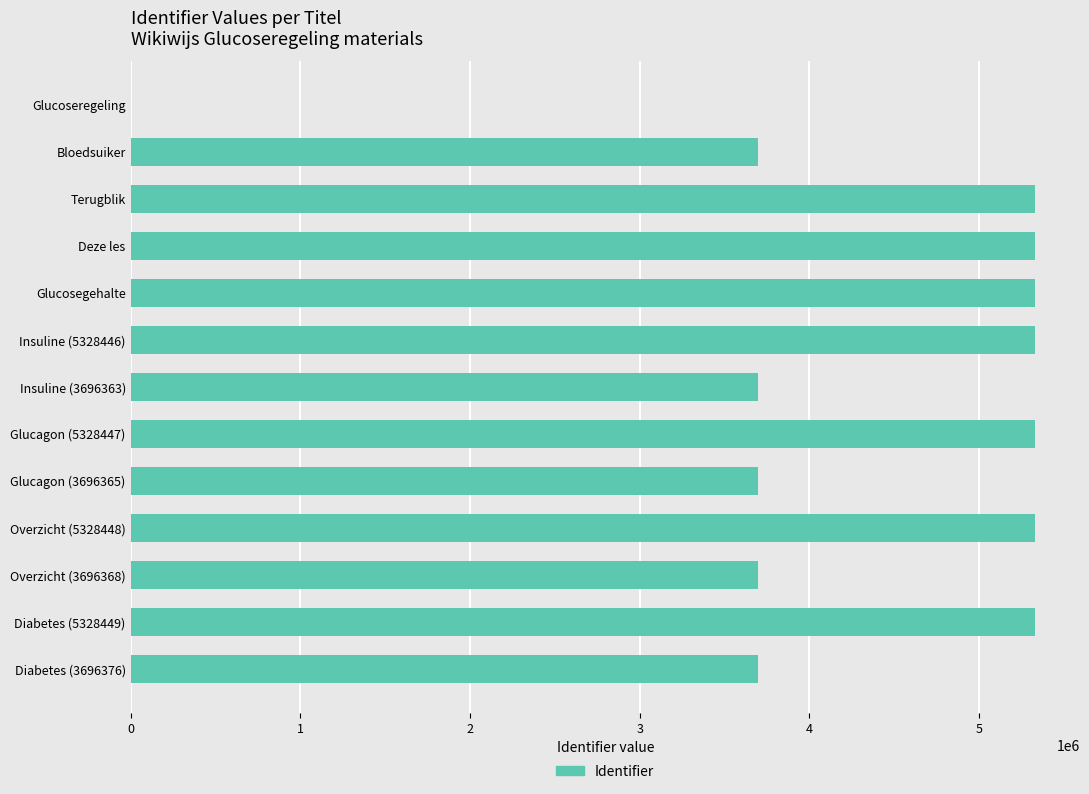

What is the change in value from Glucoseregeling to Deze les?

+5328445